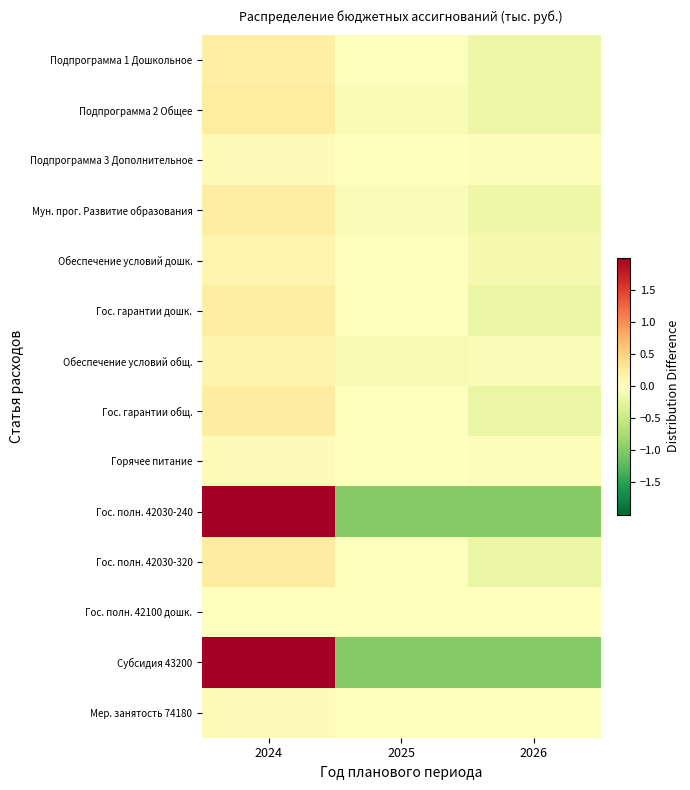

Reading left to right, list all the values displayed in this chart.

Подпрограмма 1 Дошкольное: 2024=0.2	2025=-0.0	2026=-0.2
Подпрограмма 2 Общее: 2024=0.2	2025=-0.1	2026=-0.2
Подпрограмма 3 Дополнительное: 2024=0.0	2025=0.0	2026=-0.0
Мун. прог. Развитие образования: 2024=0.2	2025=-0.0	2026=-0.2
Обеспечение условий дошк.: 2024=0.1	2025=0.0	2026=-0.1
Гос. гарантии дошк.: 2024=0.2	2025=-0.0	2026=-0.2
Обеспечение условий общ.: 2024=0.1	2025=-0.1	2026=-0.0
Гос. гарантии общ.: 2024=0.2	2025=-0.0	2026=-0.2
Горячее питание: 2024=0.0	2025=-0.0	2026=-0.0
Гос. полн. 42030-240: 2024=2.0	2025=-1.0	2026=-1.0
Гос. полн. 42030-320: 2024=0.2	2025=-0.0	2026=-0.2
Гос. полн. 42100 дошк.: 2024=0.0	2025=0.0	2026=0.0
Субсидия 43200: 2024=2.0	2025=-1.0	2026=-1.0
Мер. занятость 74180: 2024=0.0	2025=-0.0	2026=-0.0